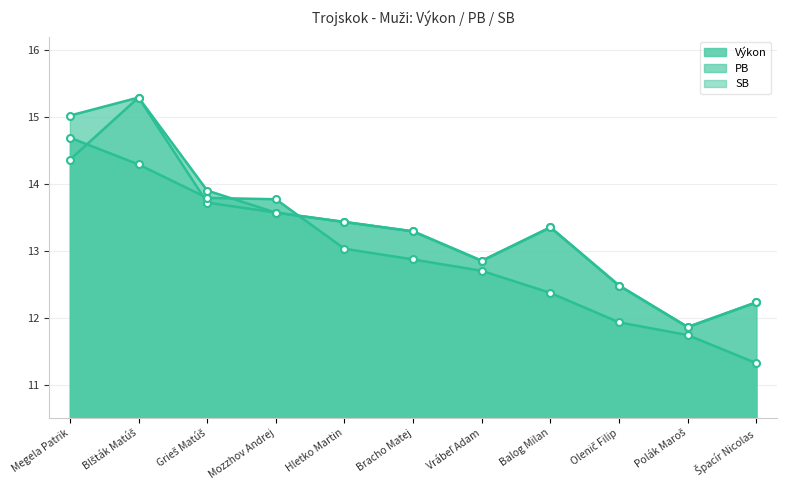

True or false: Výkon and PB intersect in this chart.

True